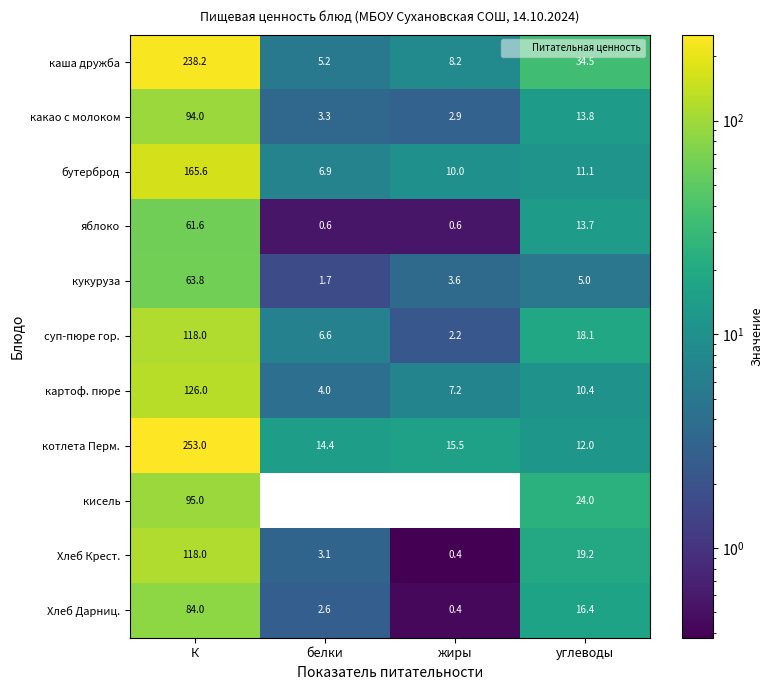

What is the spread (max minus min) of values at К?

191.4